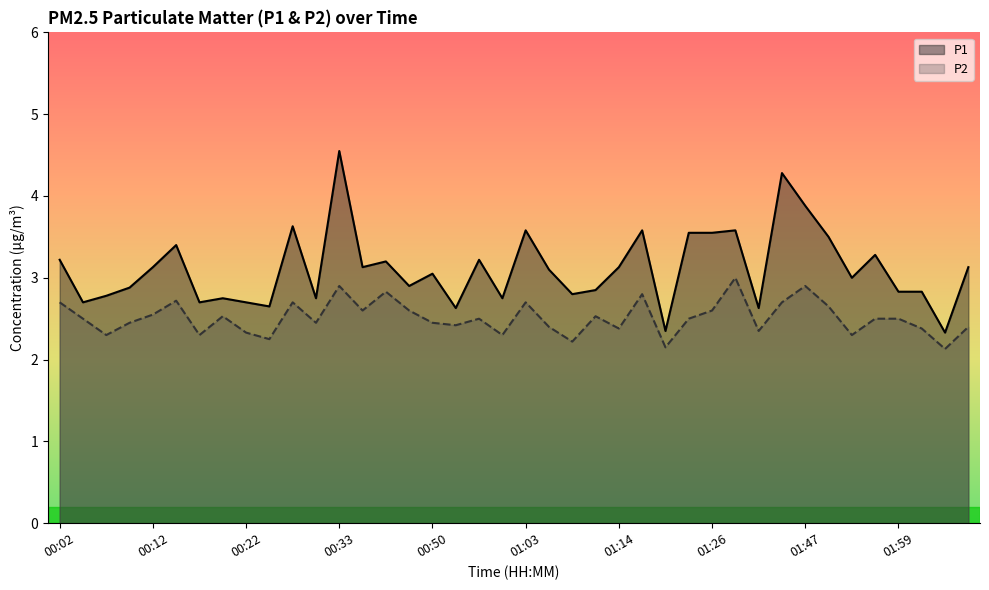

Which category has the highest value in the P1 series?

00:33